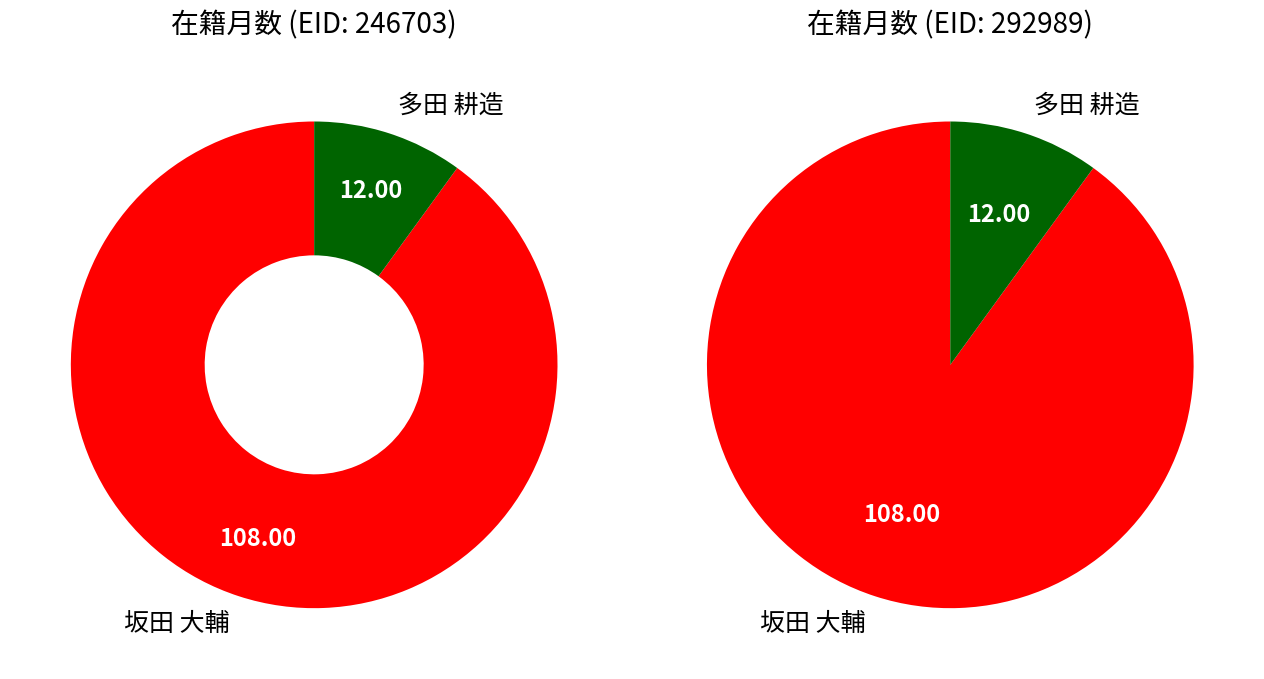

To the nearest percent, what is the difference between the 多田 耕造 and 坂田 大輔 slice percentages?

80%